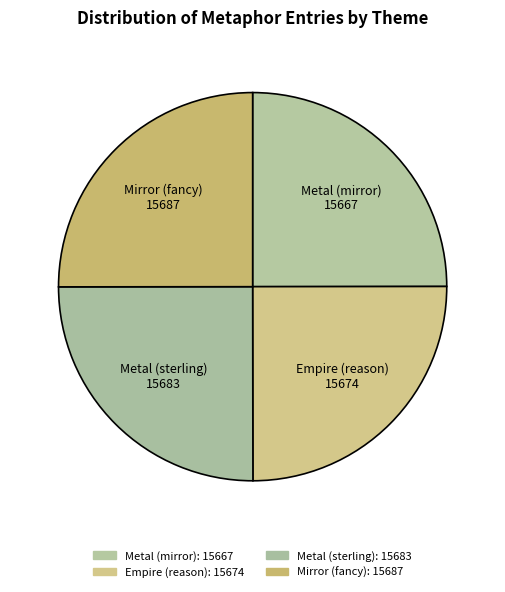

Which category has the smallest portion of the pie?

Metal (mirror)